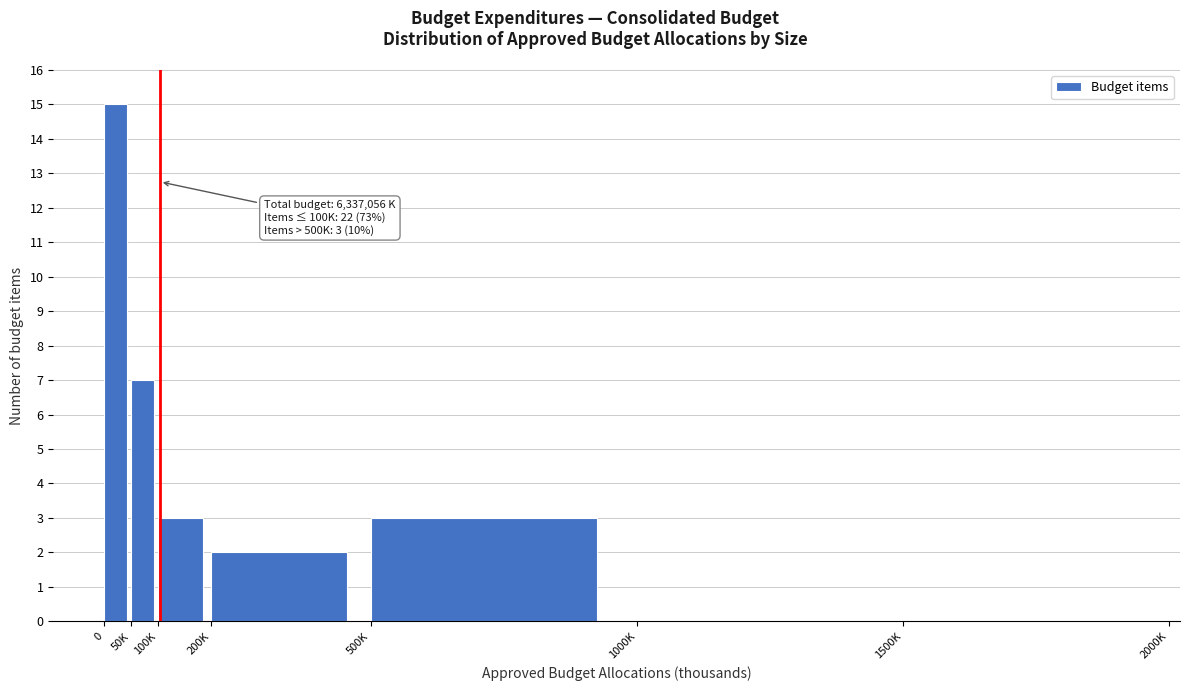

Is it true that the value at 1000K is 10?

False